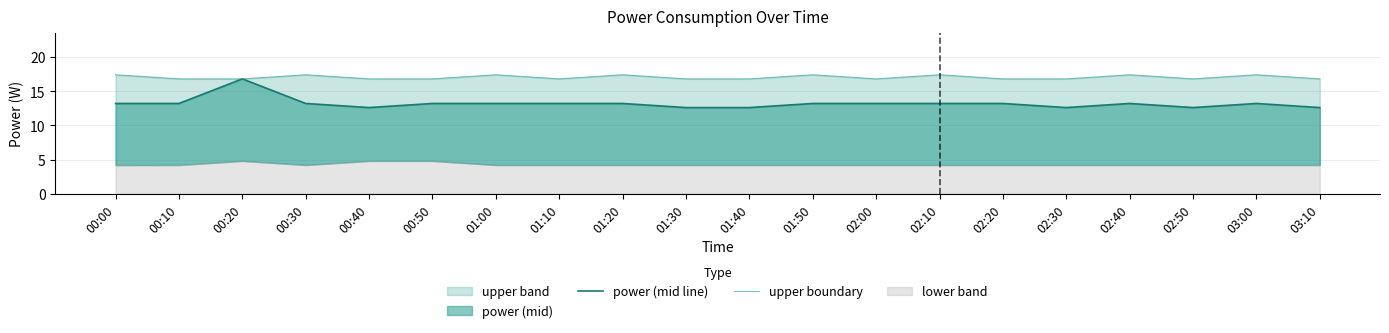

What is the value of the power (mid line) point at the 12th from the left?

13.2